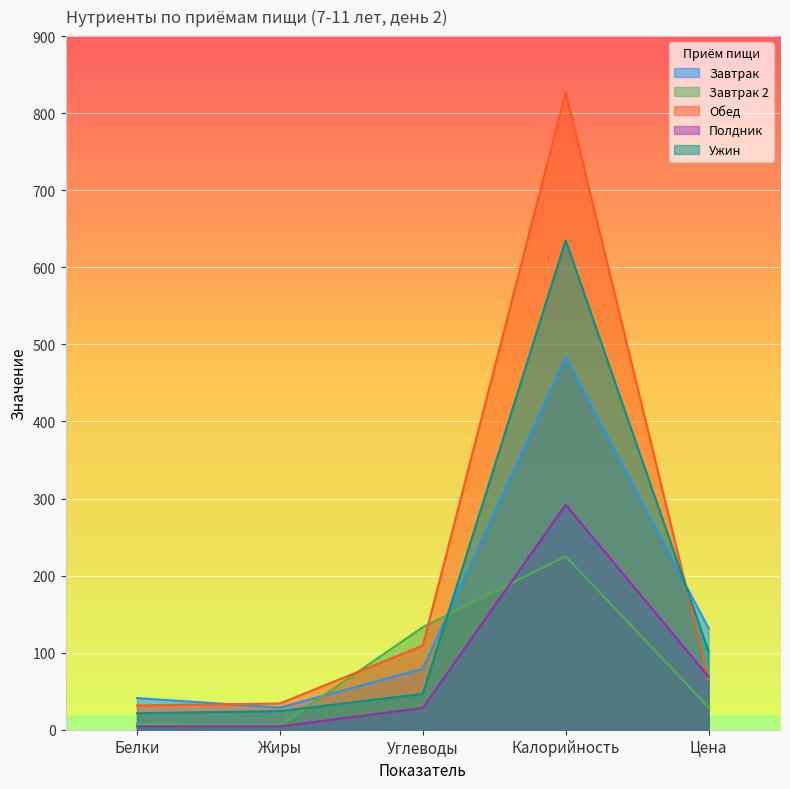

Which series changed the most between Белки and Углеводы?

Завтрак 2